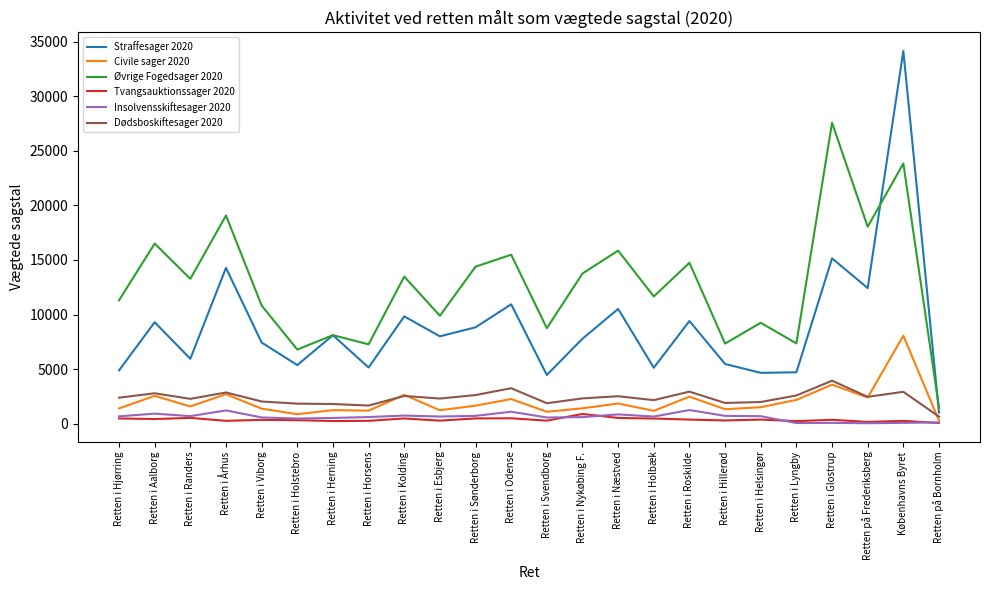

Which series has the widest spread of values?

Straffesager 2020